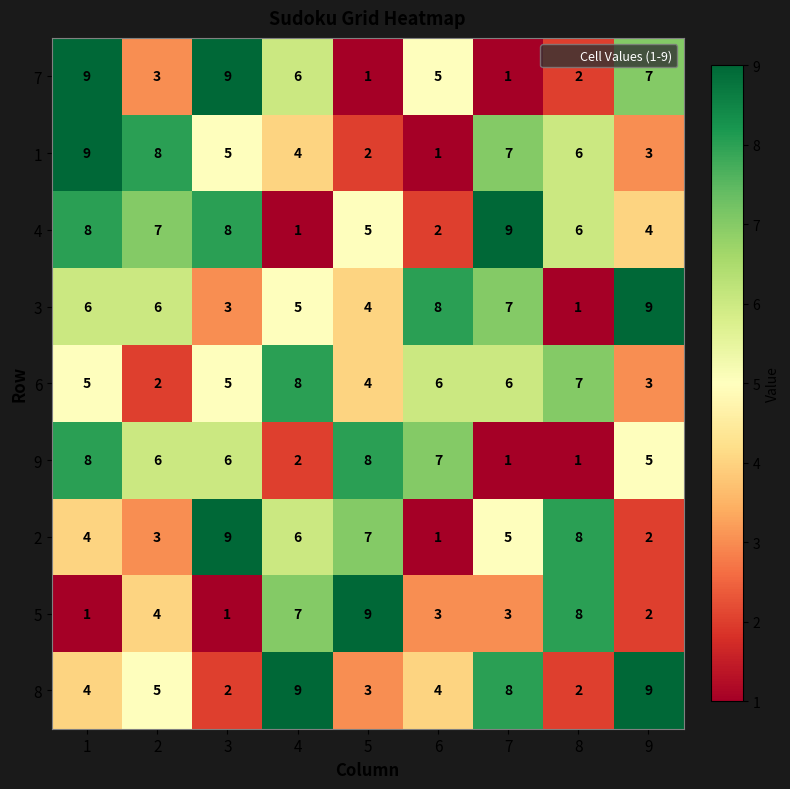

Count the number of data series in this chart.

9